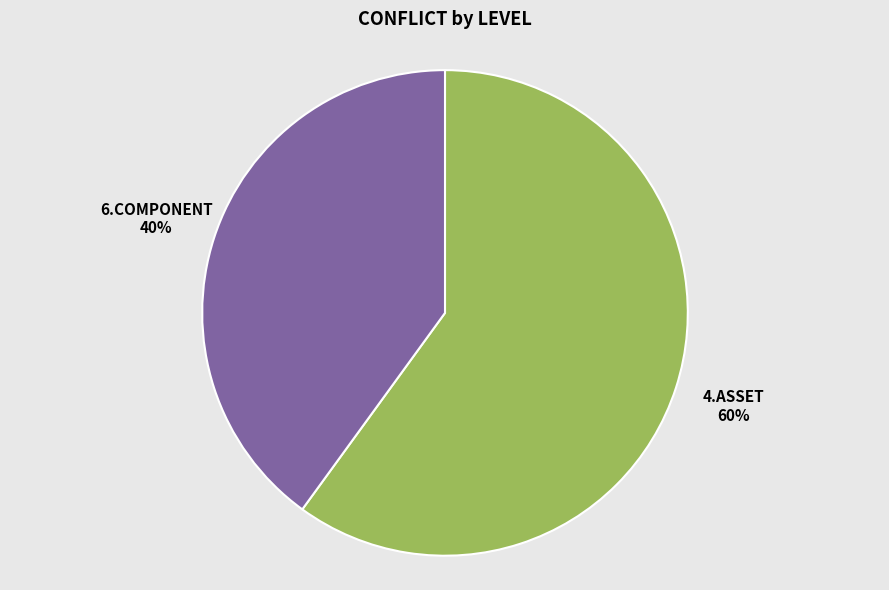

How many segments does this pie chart have?

2